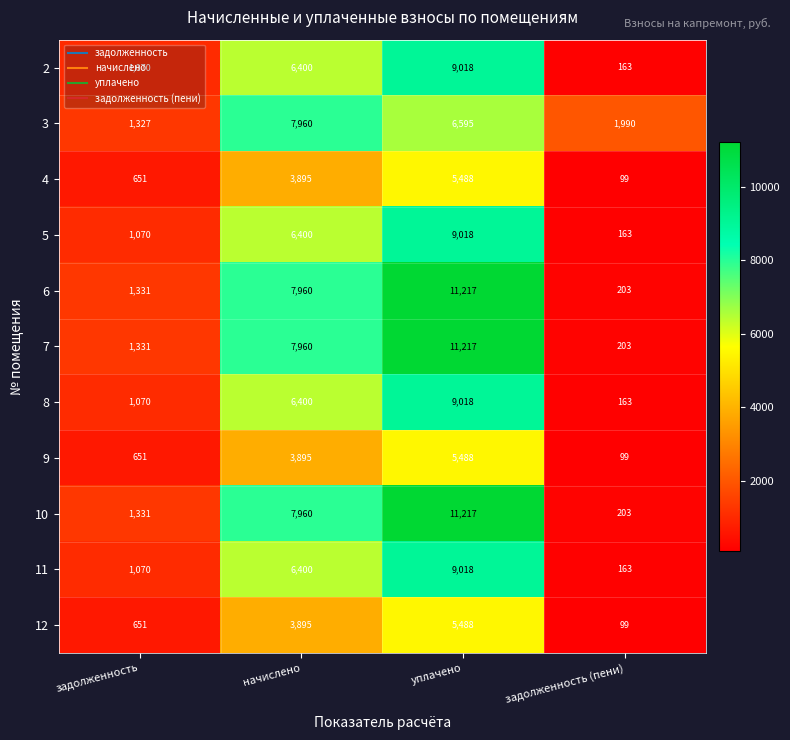

What is the difference between the highest and lowest values at задолженность (пени)?

1891